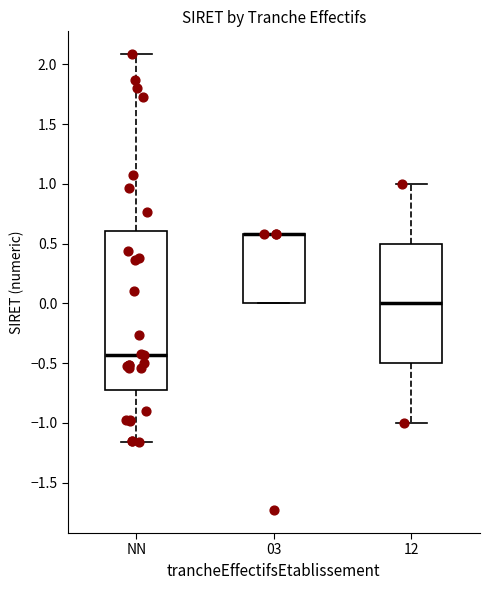

Where does the lower whisker of the box for NN end on the y-axis? The values are not printed on the chart, so give them approximately, as read against the axis.

-1.15